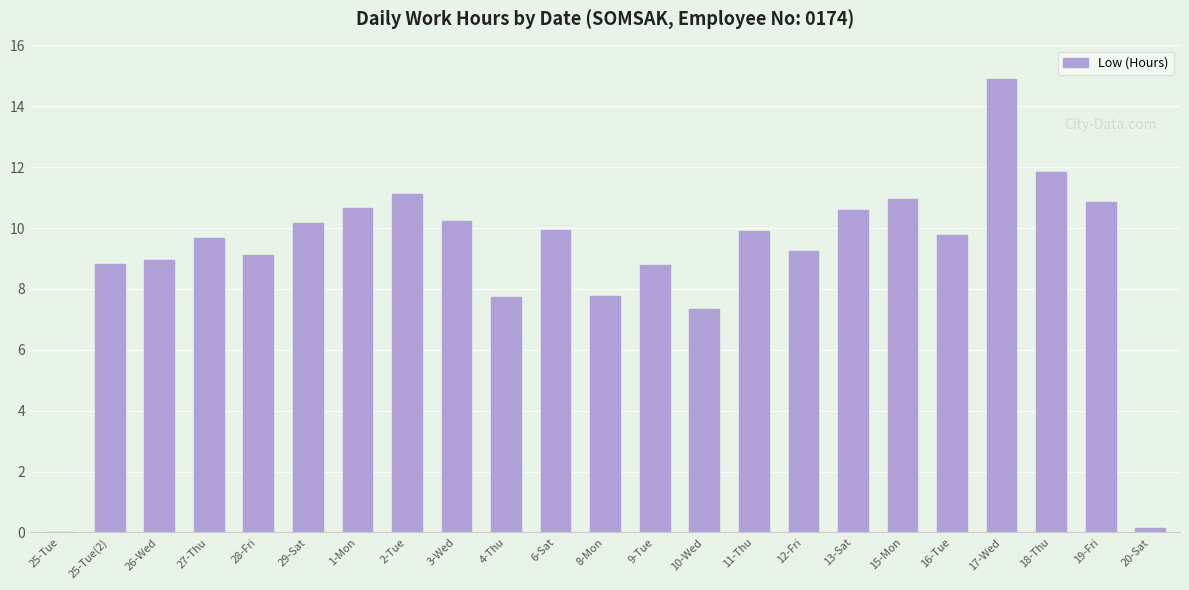

What is the approximate value at 6-Sat?

9.9